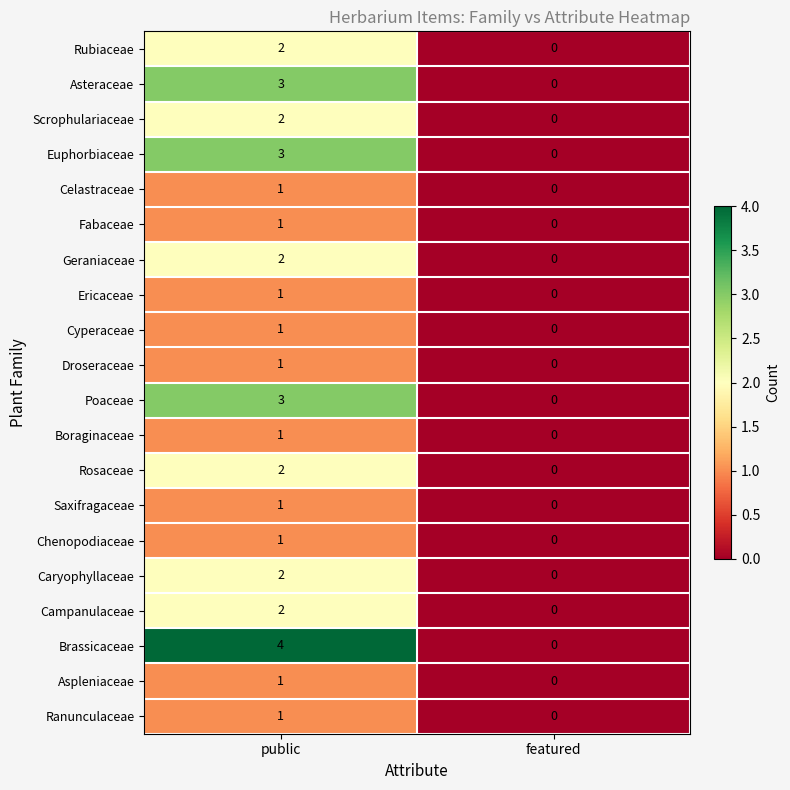

How many categories are shown in the chart?

2